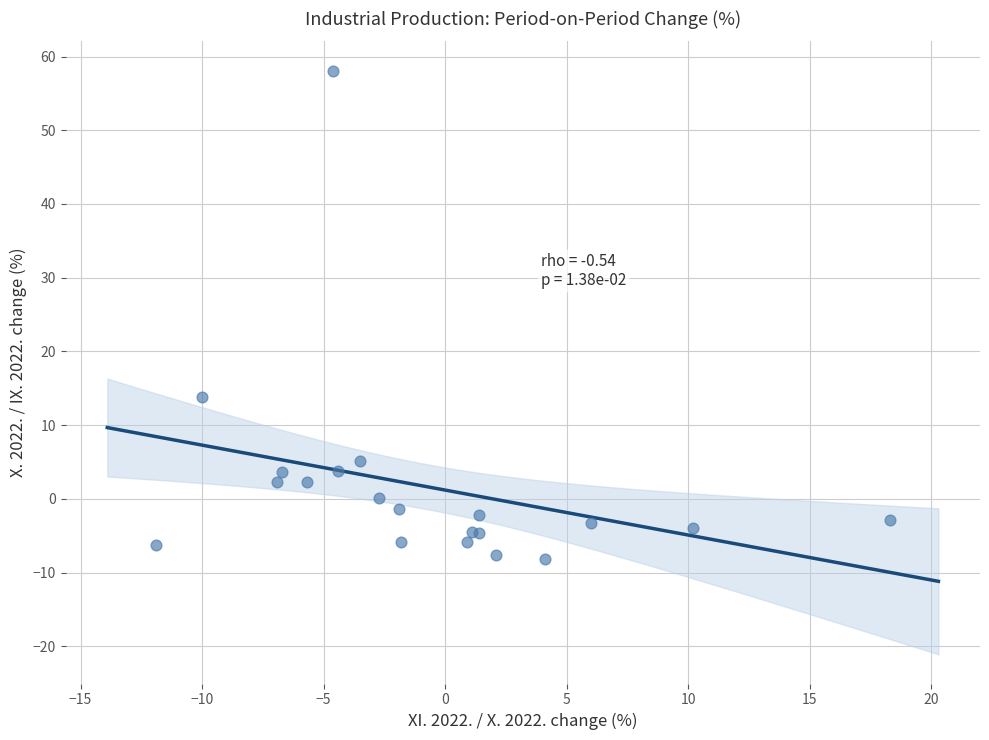

What Y value in the scatter plot is closest to 24?

13.8